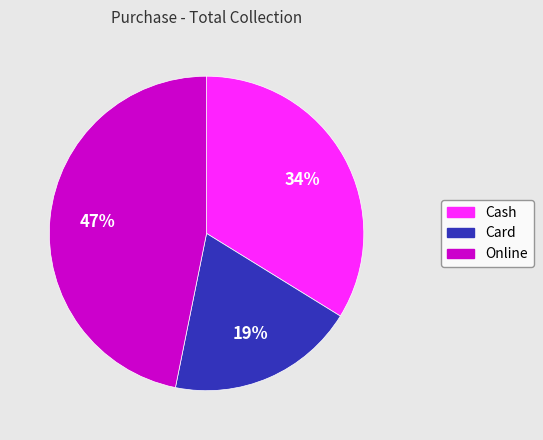

True or false: Card accounts for 19% of the total.

True